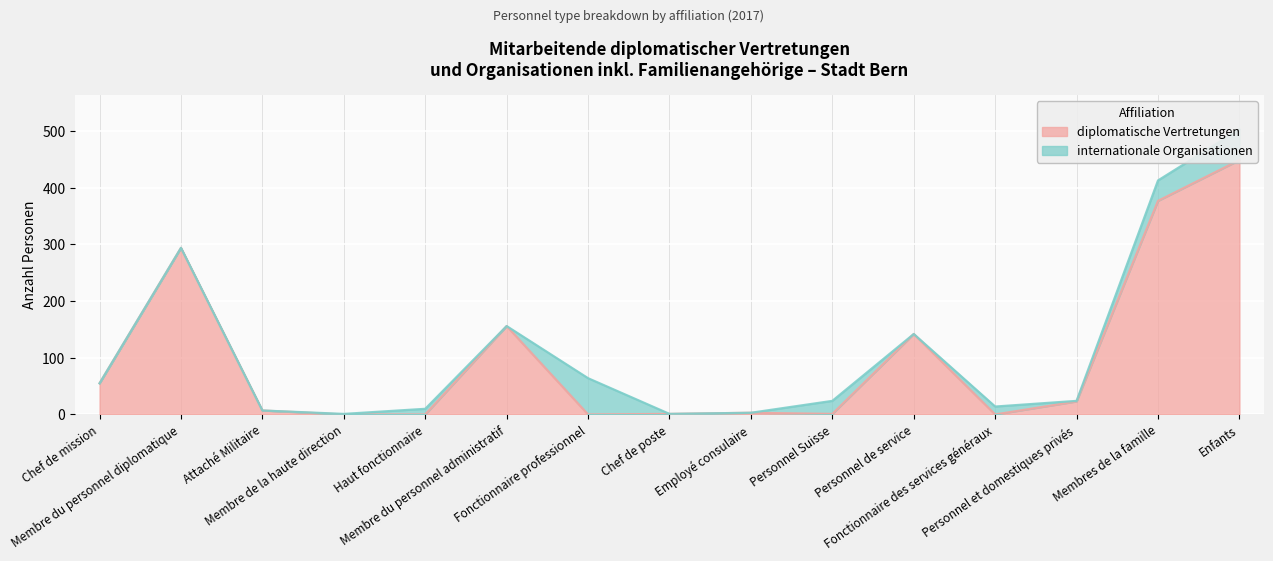

What value does the data have at Personnel et domestiques privés, to the nearest 10?

20